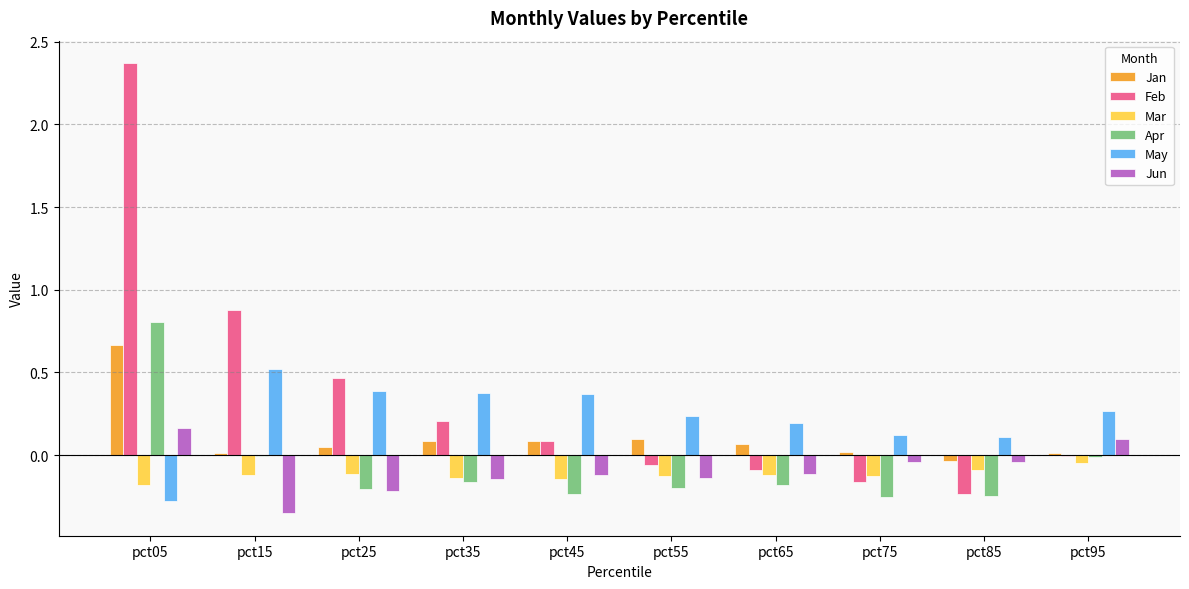

The value of May at pct35 is 0.7. True or false?

False